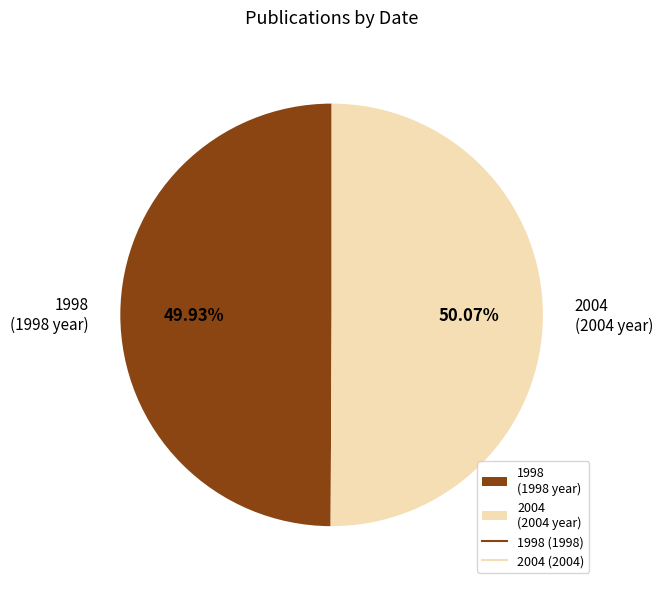

Is there any slice that represents more than half of the pie?

Yes